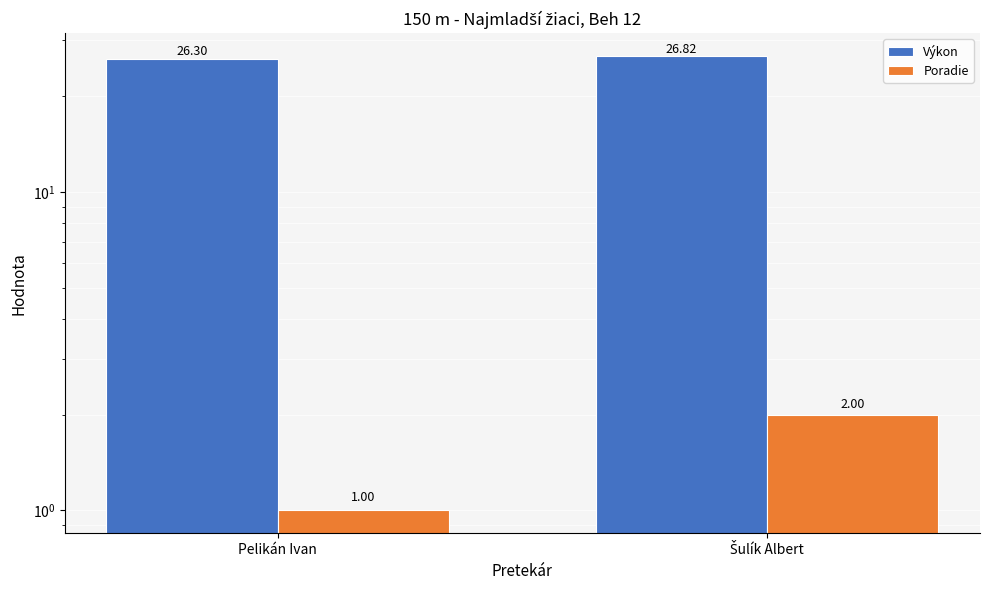

What position from the right is Pelikán Ivan?

2